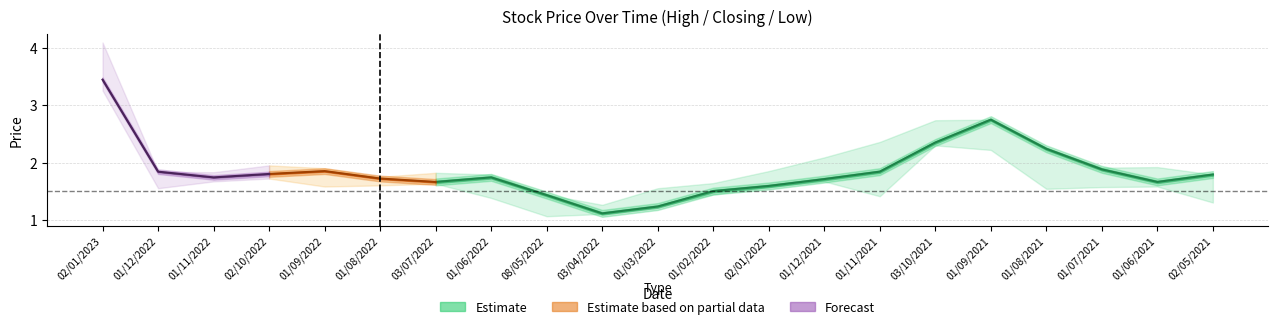

Reading left to right, extract all data points from this chart.

closing: closing=3.5	high=1.8	low=1.7	3=1.8	4=1.9	5=1.7	6=1.7	7=1.7	8=1.4	9=1.1	10=1.2	11=1.5	12=1.6	13=1.7	14=1.8	15=2.4	16=2.8	17=2.2	18=1.9	19=1.7	20=1.8
high: closing=4.1	high=1.8	low=1.8	3=1.9	4=1.9	5=1.8	6=1.8	7=1.8	8=1.4	9=1.3	10=1.6	11=1.6	12=1.9	13=2.1	14=2.4	15=2.7	16=2.8	17=2.2	18=1.9	19=1.9	20=1.8
low: closing=3.3	high=1.6	low=1.7	3=1.7	4=1.6	5=1.6	6=1.6	7=1.4	8=1.1	9=1.1	10=1.2	11=1.4	12=1.6	13=1.7	14=1.4	15=2.3	16=2.2	17=1.5	18=1.6	19=1.6	20=1.3